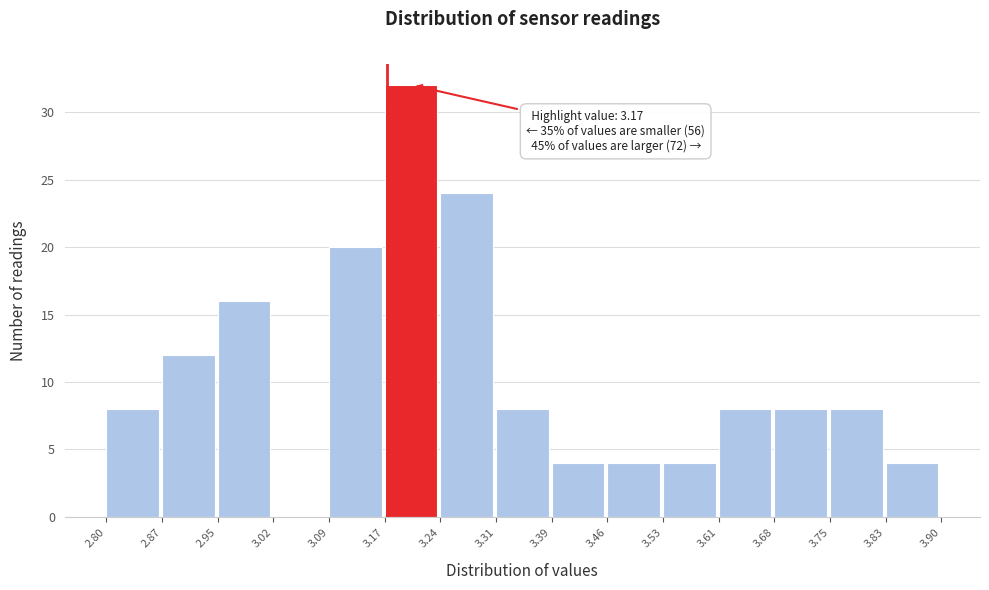

Over which range of the x-axis is the bar tallest?

3.17 to 3.24